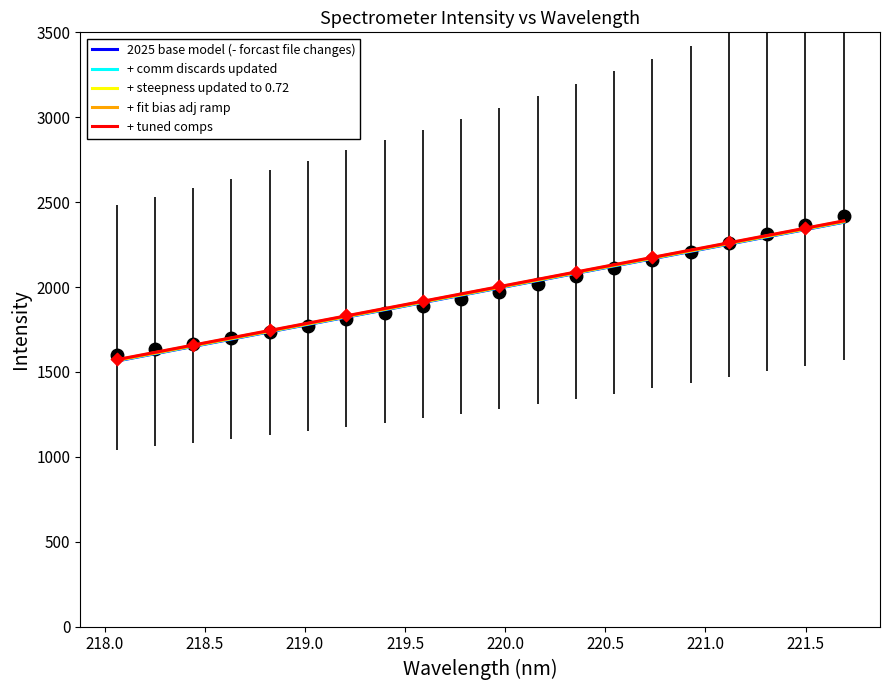

Which series has the largest total across all categories?

+ tuned comps